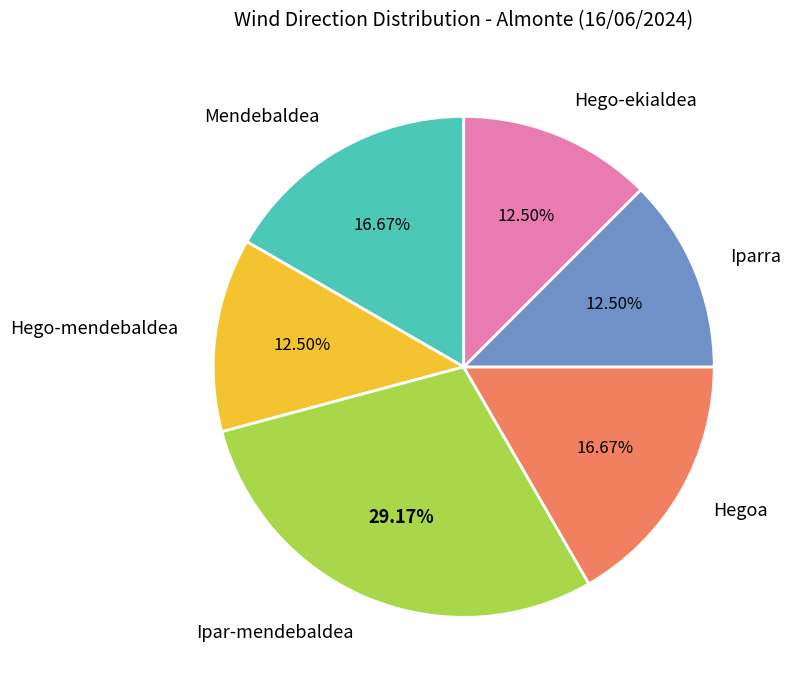

Is it true that Ipar-mendebaldea is 29% of the pie?

True